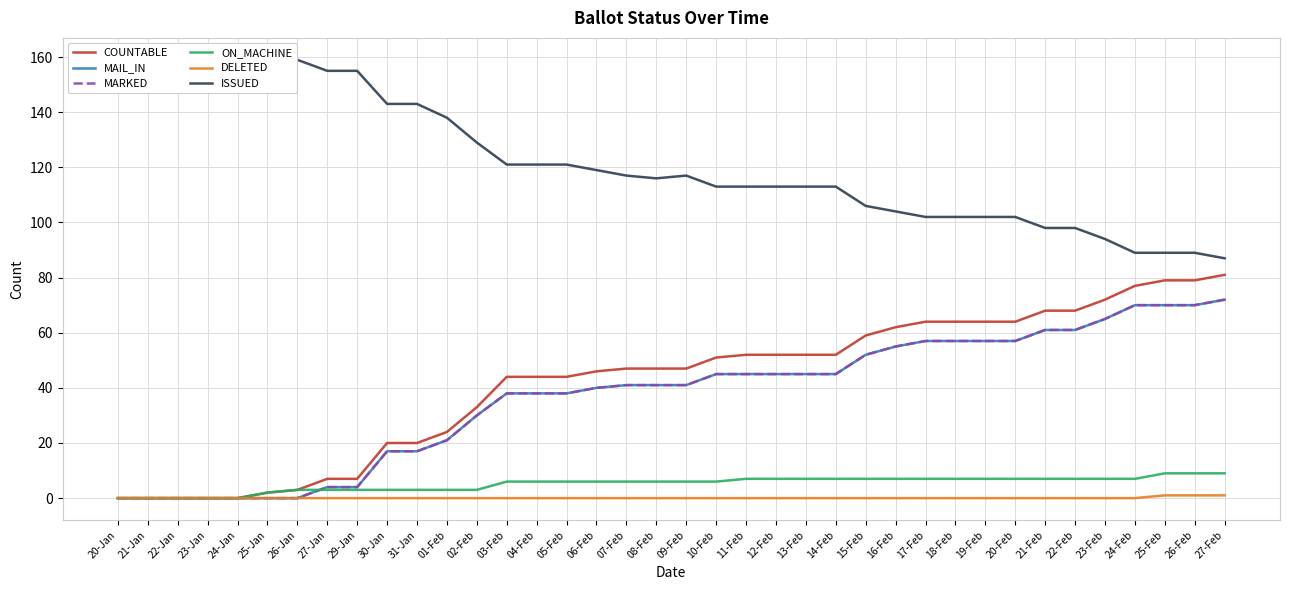

What is the difference between the ON_MACHINE values at 23-Jan and 11-Feb?

7